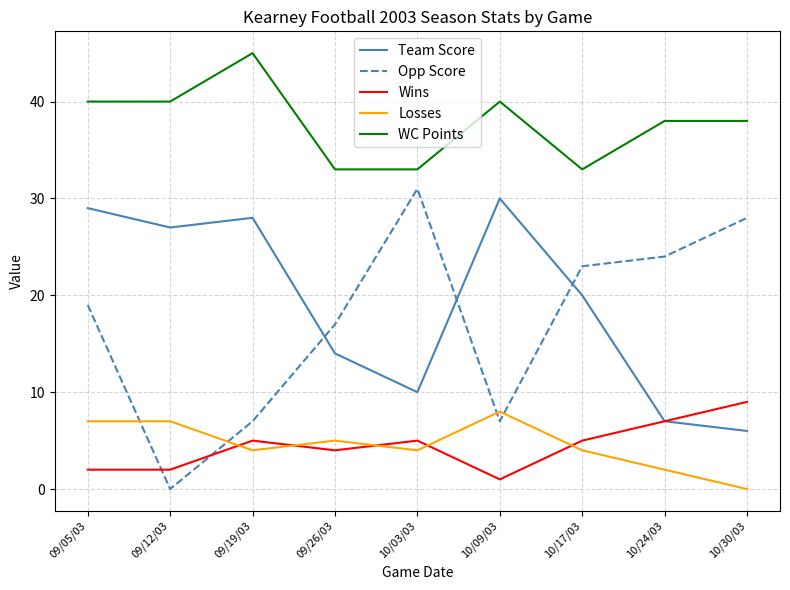

Count the Losses values in the range 4 to 7.

6